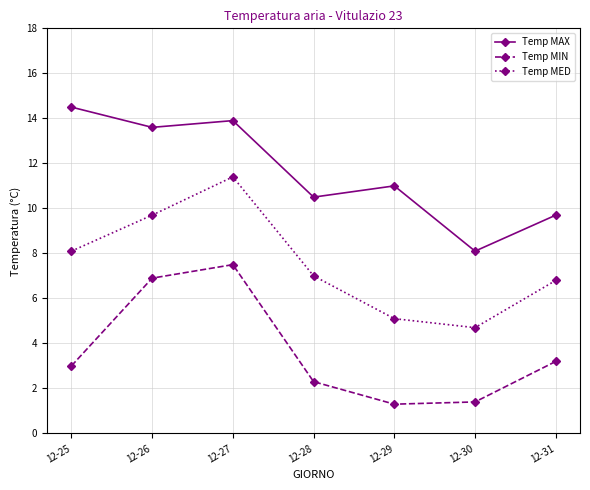

At which category does the chart reach its peak across all series?

12-25